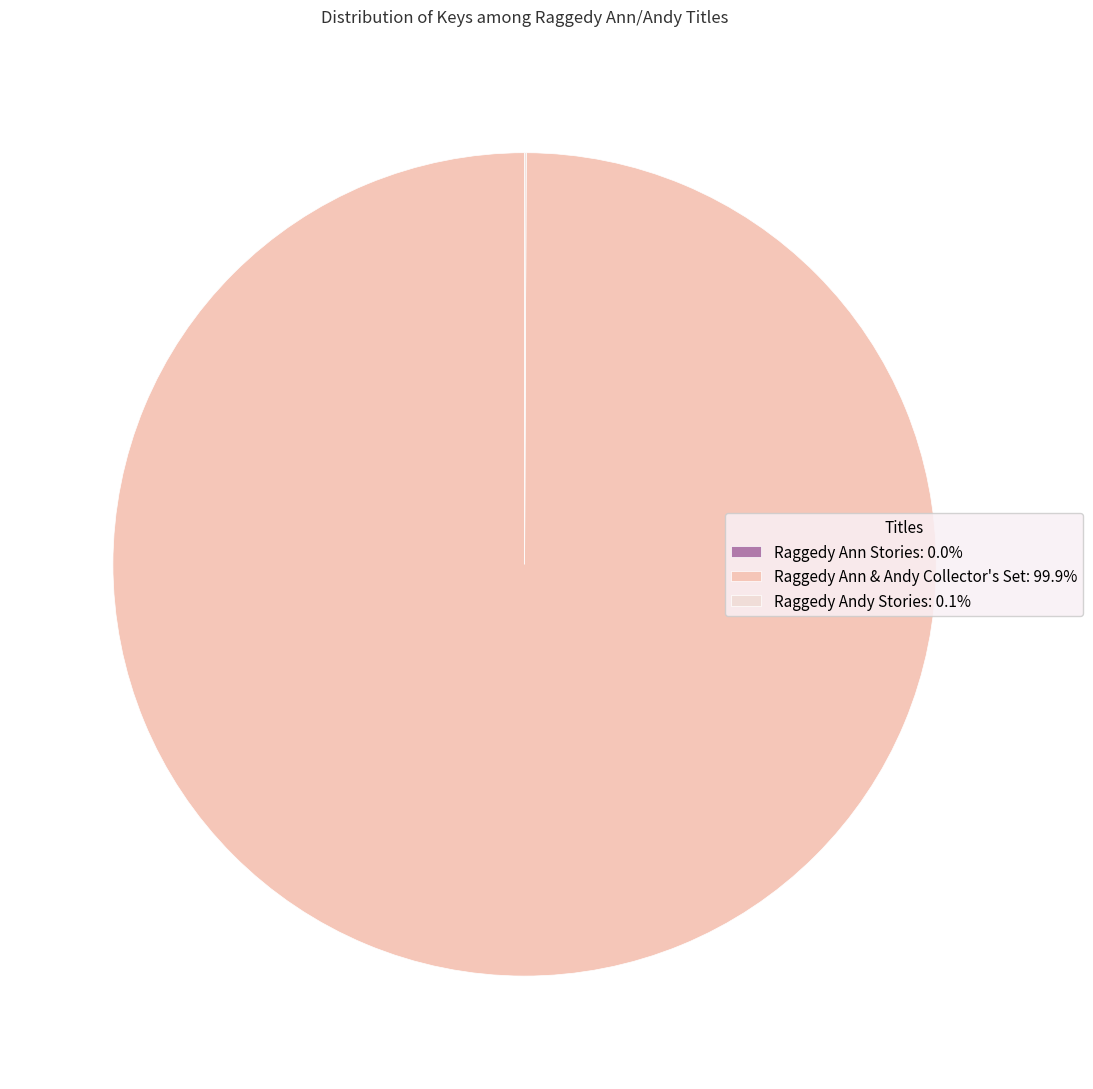

What is the ratio of the value at Raggedy Ann & Andy Collector's Set to the value at Raggedy Andy Stories?

1590.1